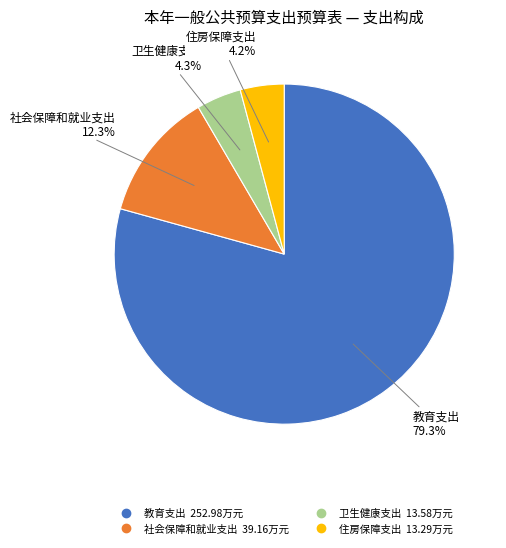

Count the number of slices in the pie.

4